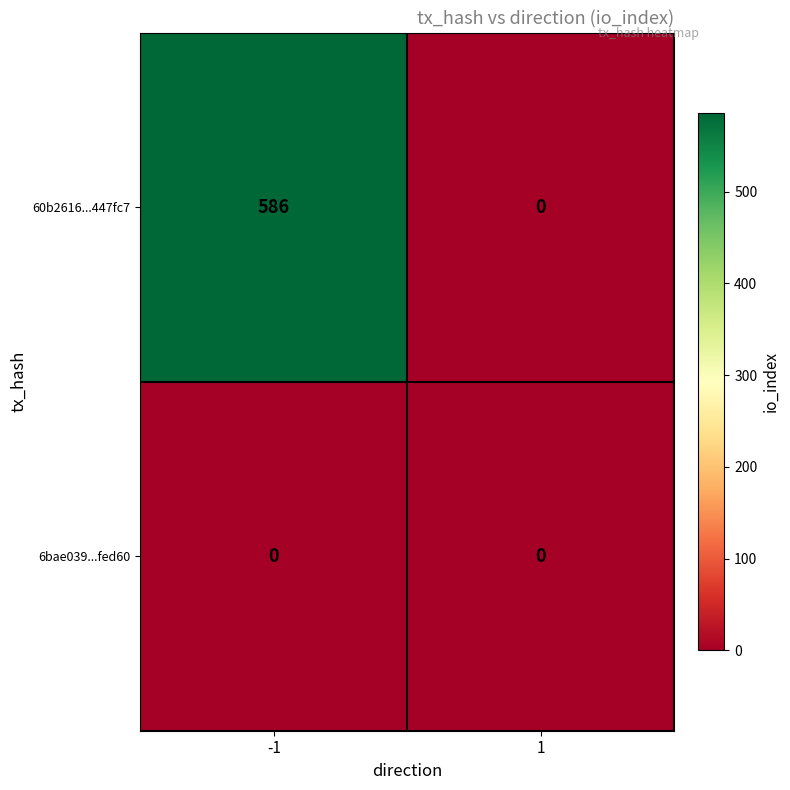

What is the difference between the maximum and minimum values in the 60b2616...447fc7 series?

586